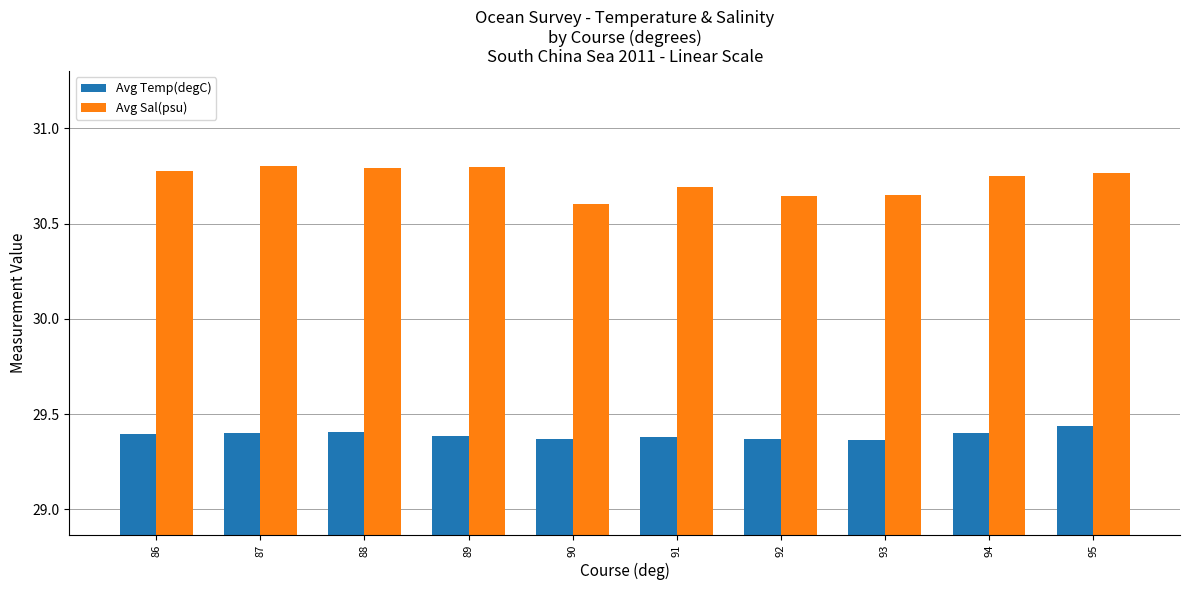

What is the difference between the maximum and second lowest values in the Avg Sal(psu) series?

0.2